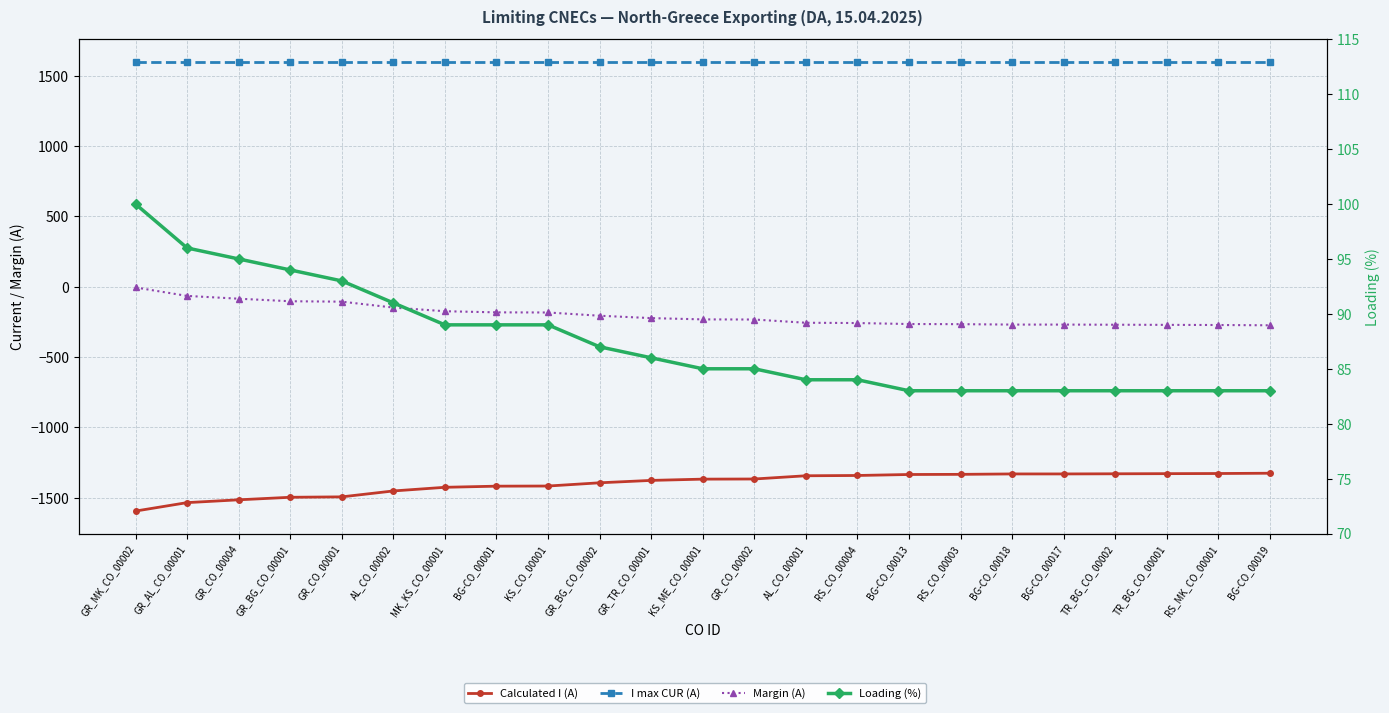

Reading left to right, extract all data points from this chart.

Calculated I (A): -1595	-1535	-1515	-1497	-1494	-1452	-1426	-1418	-1417	-1394	-1377	-1368	-1367	-1344	-1342	-1335	-1334	-1331	-1331	-1330	-1329	-1328	-1326
I max CUR (A): 1600	1600	1600	1600	1600	1600	1600	1600	1600	1600	1600	1600	1600	1600	1600	1600	1600	1600	1600	1600	1600	1600	1600
Margin (A): -5	-65	-85	-103	-106	-148	-174	-182	-183	-206	-223	-232	-233	-256	-258	-265	-266	-269	-269	-270	-271	-272	-274
Loading (%): 100	96	95	94	93	91	89	89	89	87	86	85	85	84	84	83	83	83	83	83	83	83	83